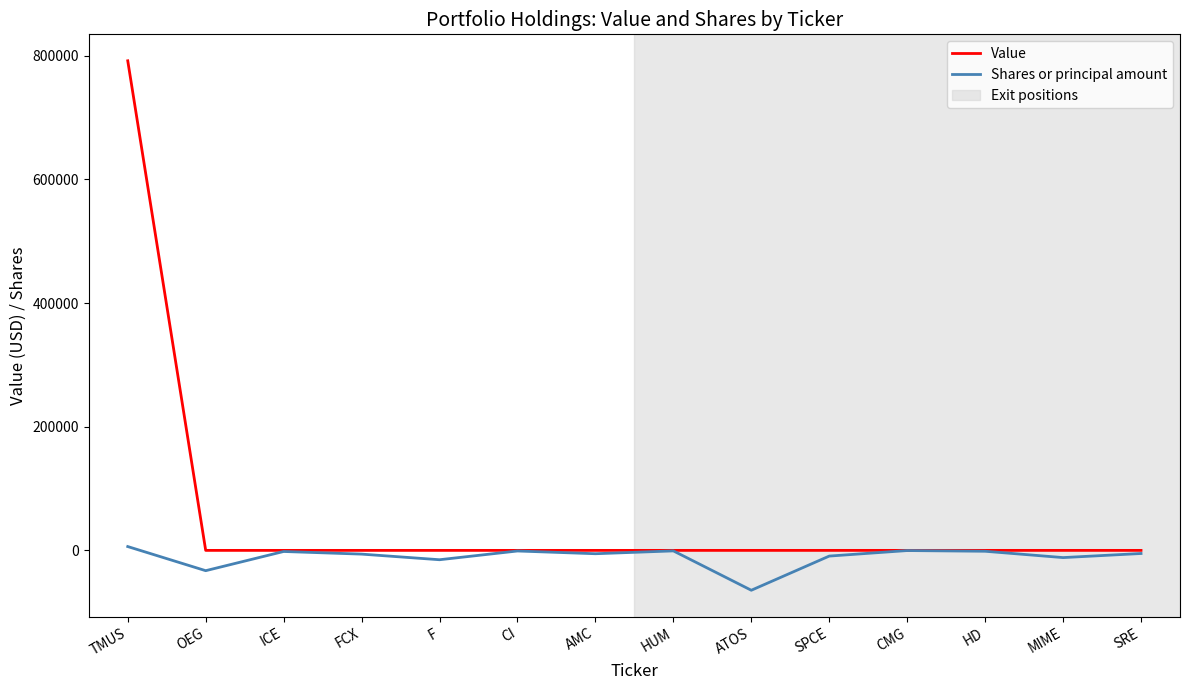

What is the total value across all series at TMUS?

798200